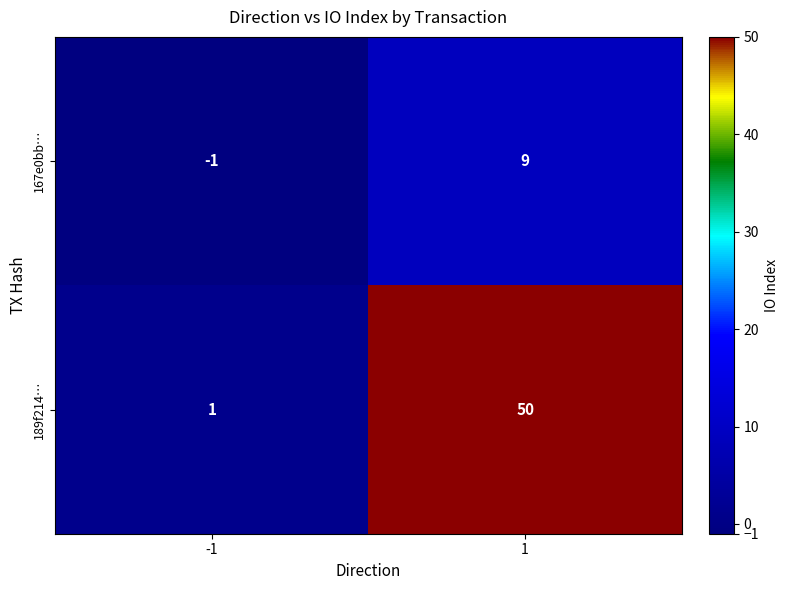

What is the sum of all 167e0bb… values?

8